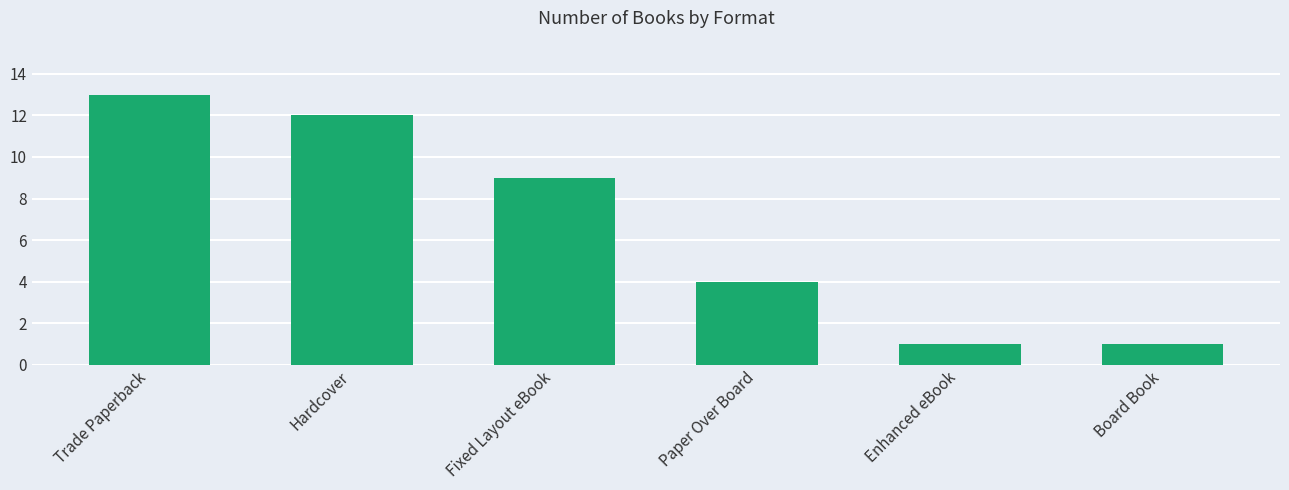

Reading right to left, list all the values displayed in this chart.

1	1	4	9	12	13